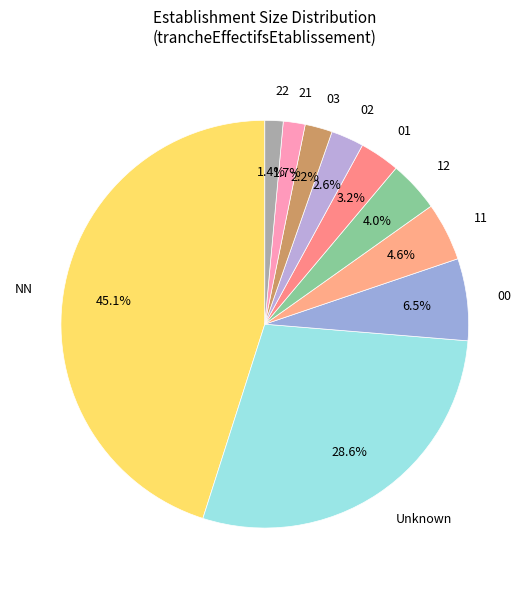

What is the total percentage of 02 and 01?

5.8%